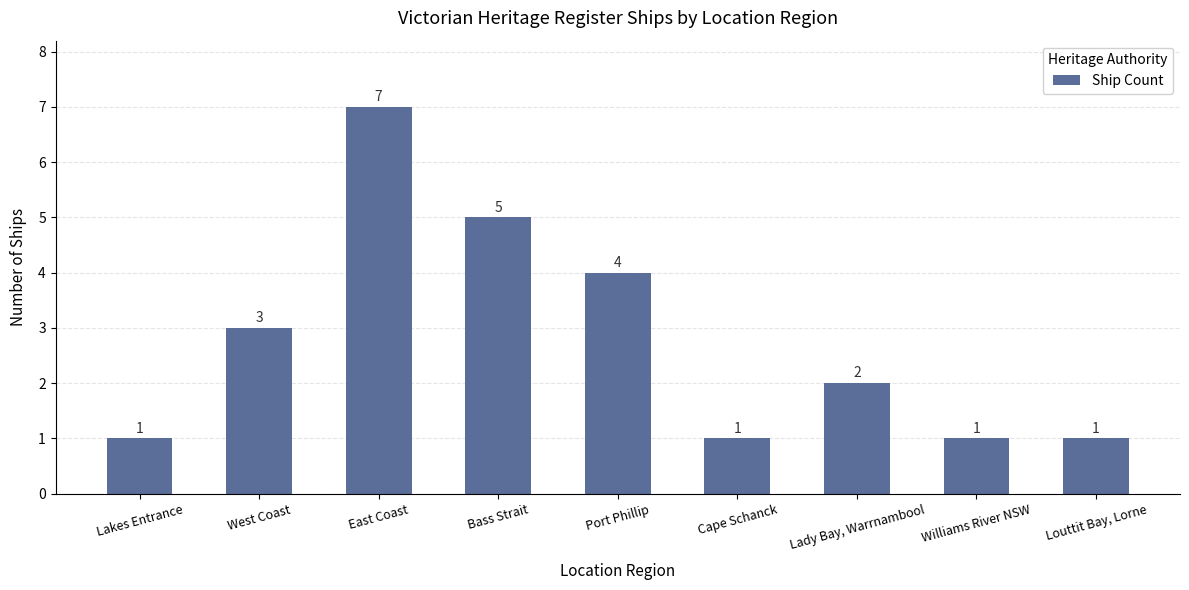

What is the difference between the values at Louttit Bay, Lorne and West Coast?

2